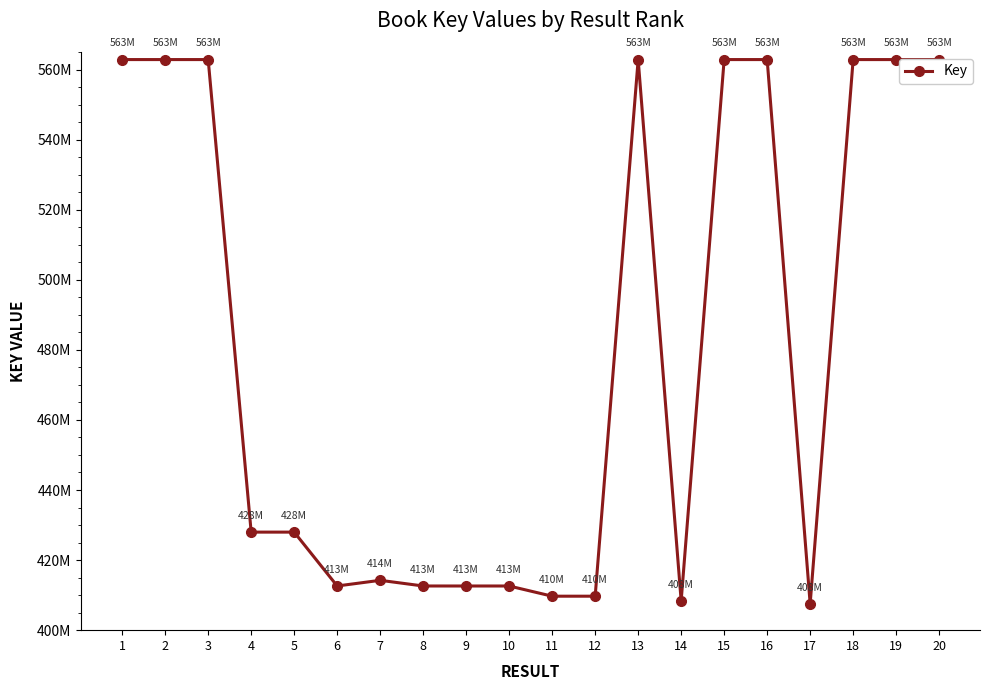

At which label does the data first exceed 427981259?

1